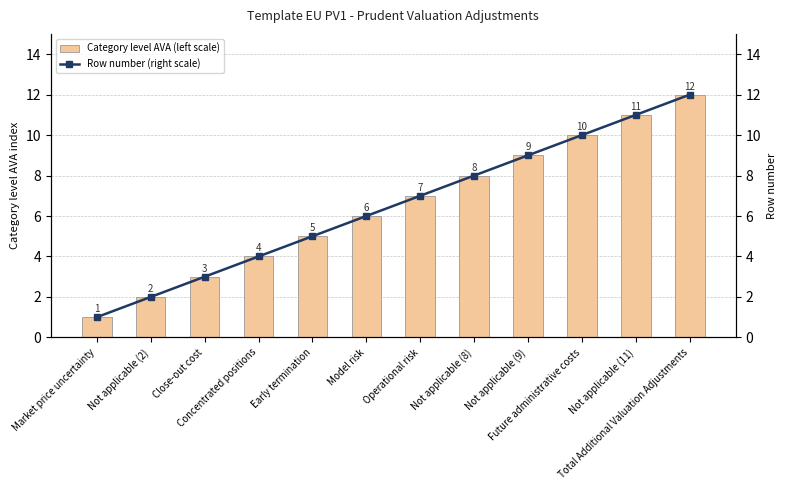

Reading right to left, what are all the values shown in this chart?

Category level AVA (left scale): 12	11	10	9	8	7	6	5	4	3	2	1
Row number (right scale): 12	11	10	9	8	7	6	5	4	3	2	1